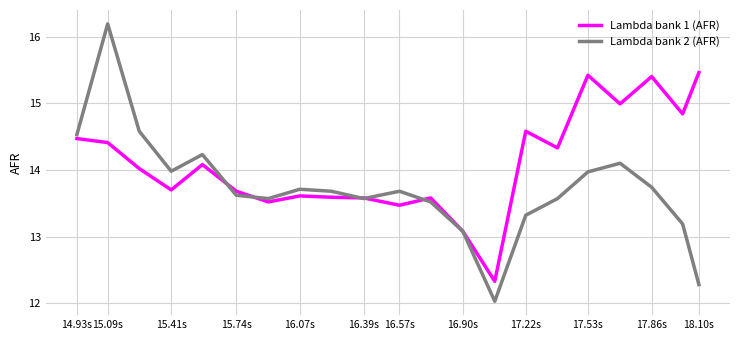

What is the minimum value for Lambda bank 2 (AFR)?

12.0